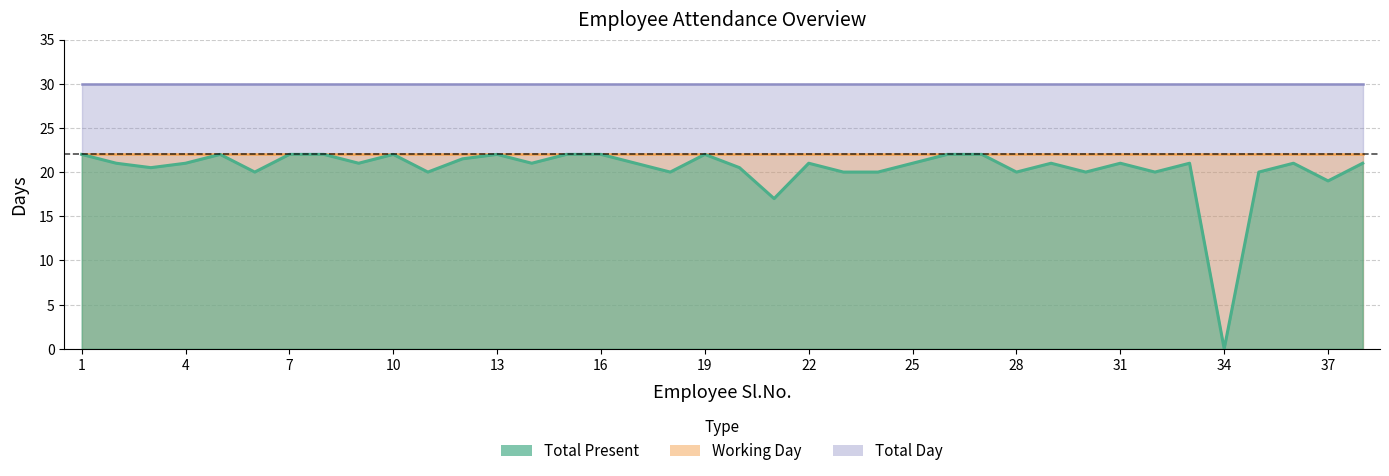

True or false: Working Day and Total Day cross at least once.

False